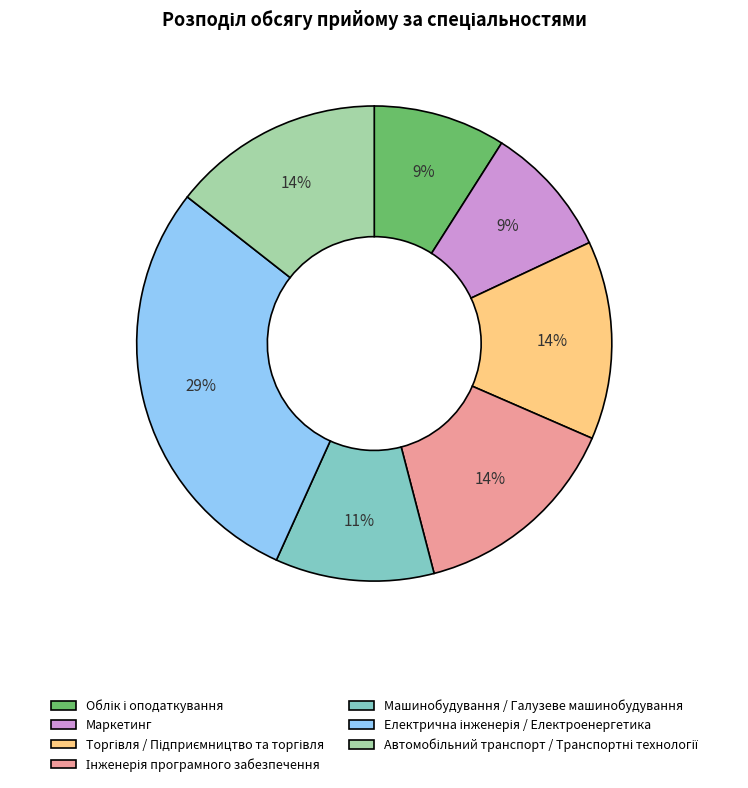

Which has a higher value, Маркетинг or Машинобудування / Галузеве машинобудування?

Машинобудування / Галузеве машинобудування